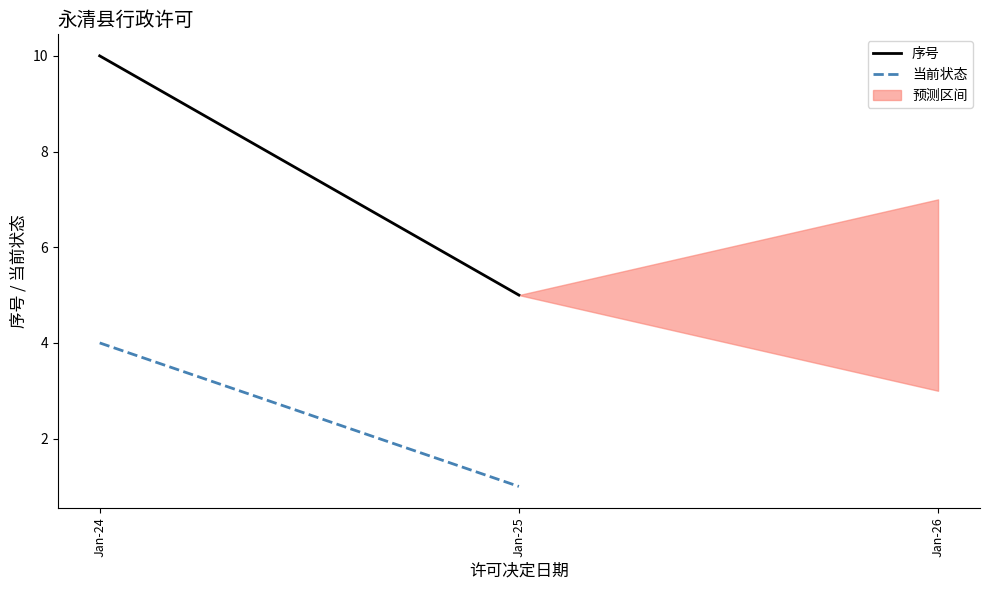

Rank the categories by 序号 value from highest to lowest.

Jan-24, Jan-25